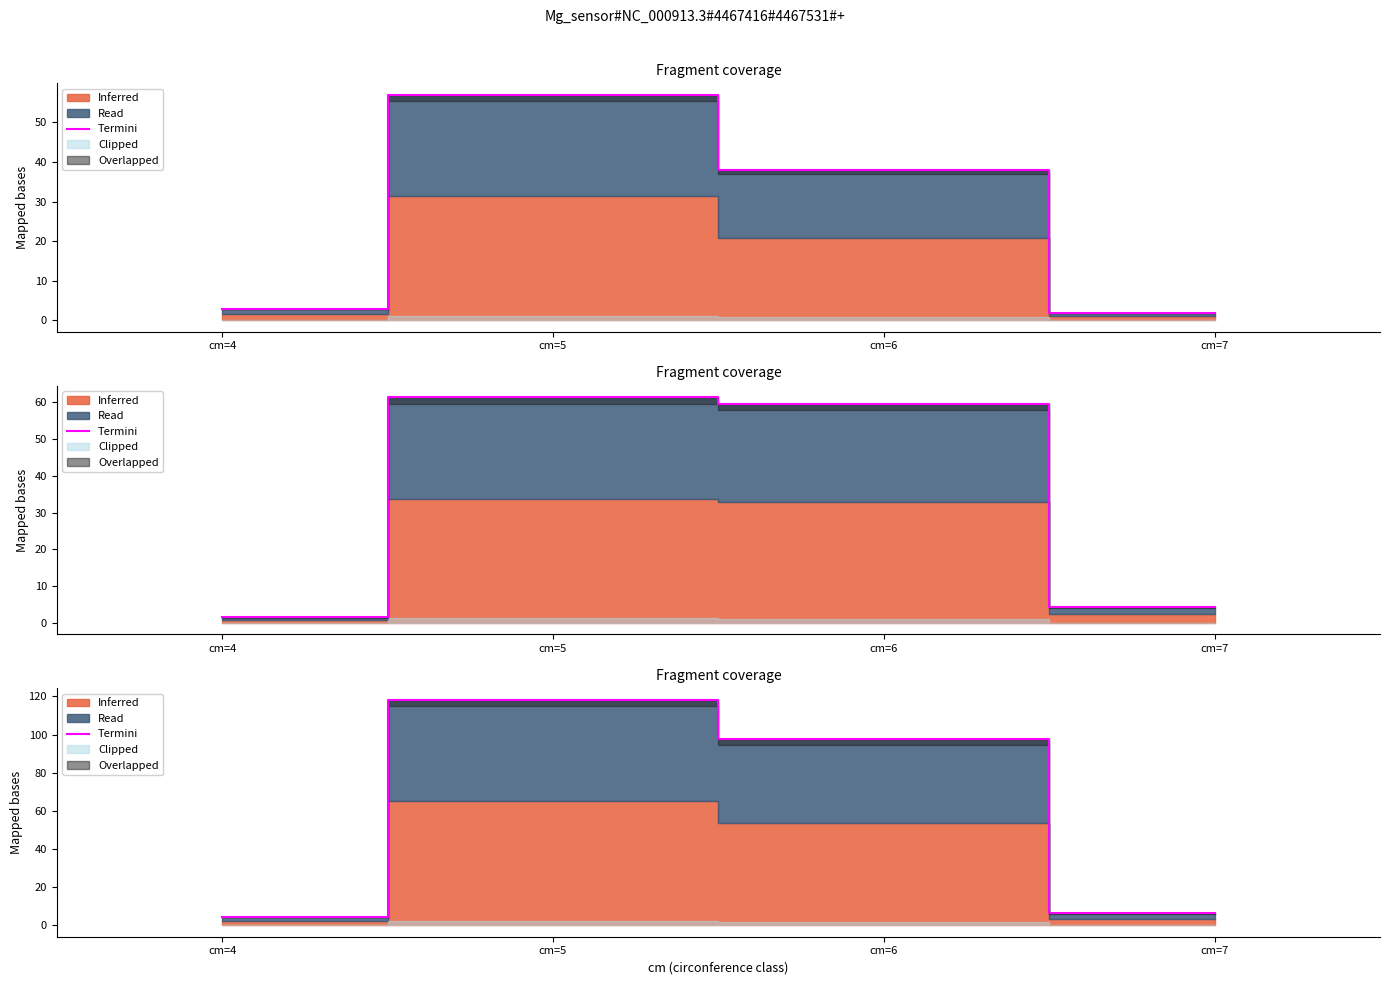

How many points are higher than both their immediate neighbors (excluding endpoints)?

1